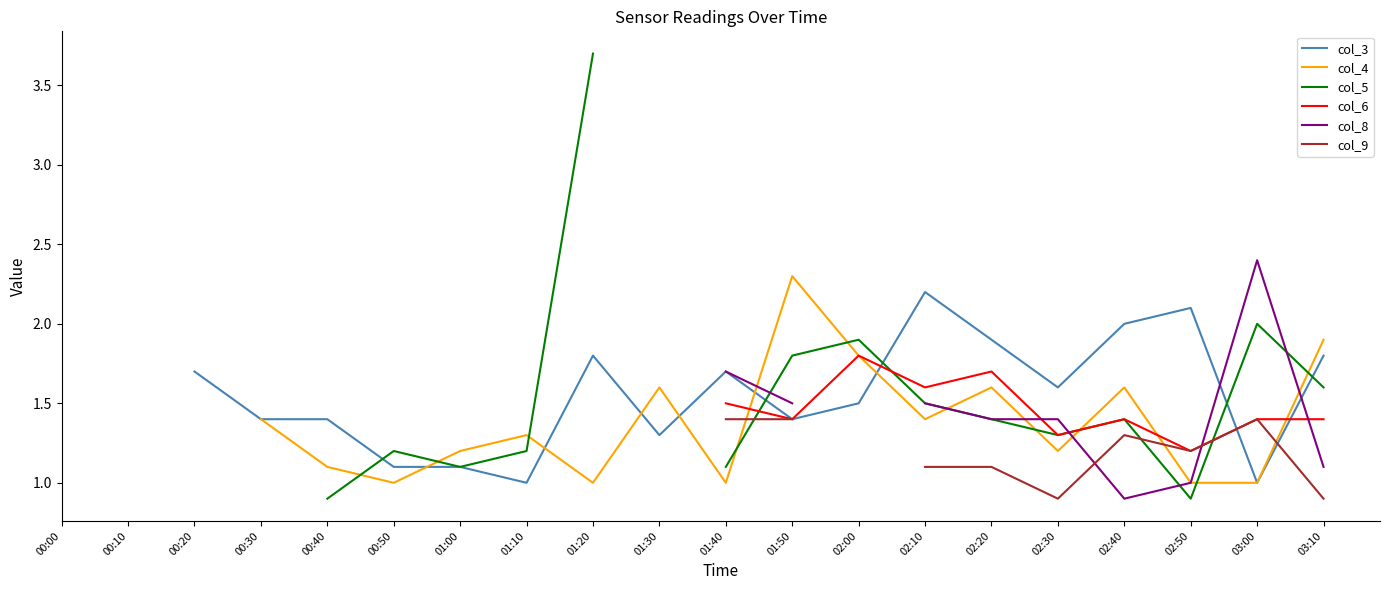

How many data points in col_5 are less than 3?

14